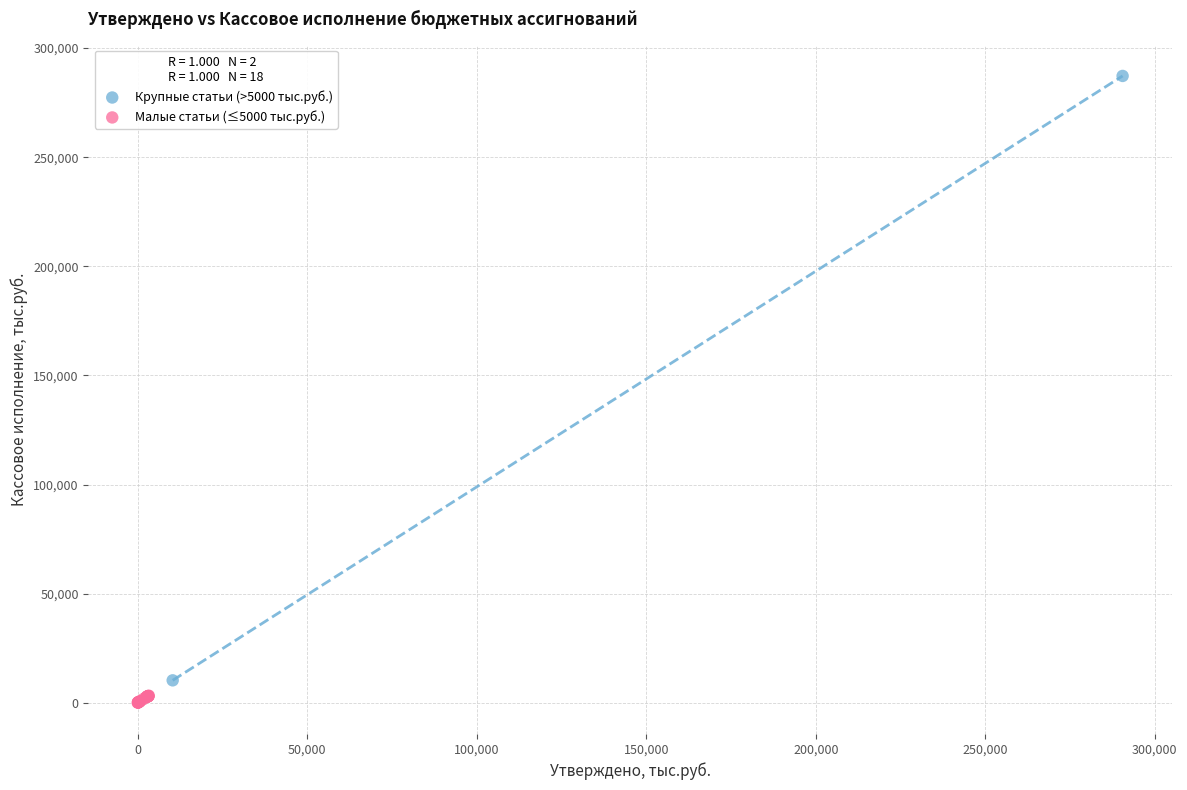

What are all the series names shown in the legend?

Крупные статьи (>5000 тыс.руб.), Малые статьи (≤5000 тыс.руб.)